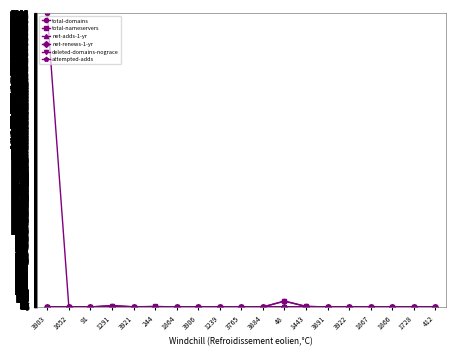

What is the label of the 14th point from the right?

244